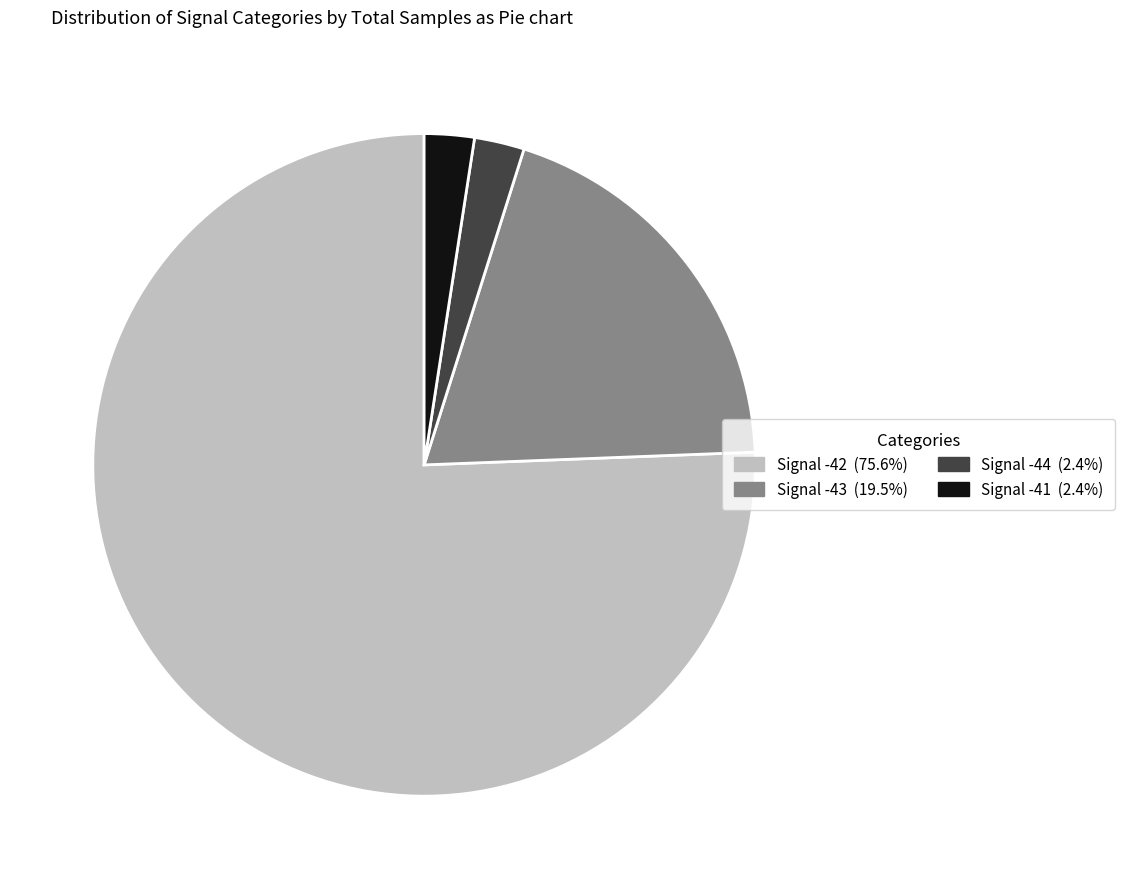

Which slice is the largest?

Signal -42